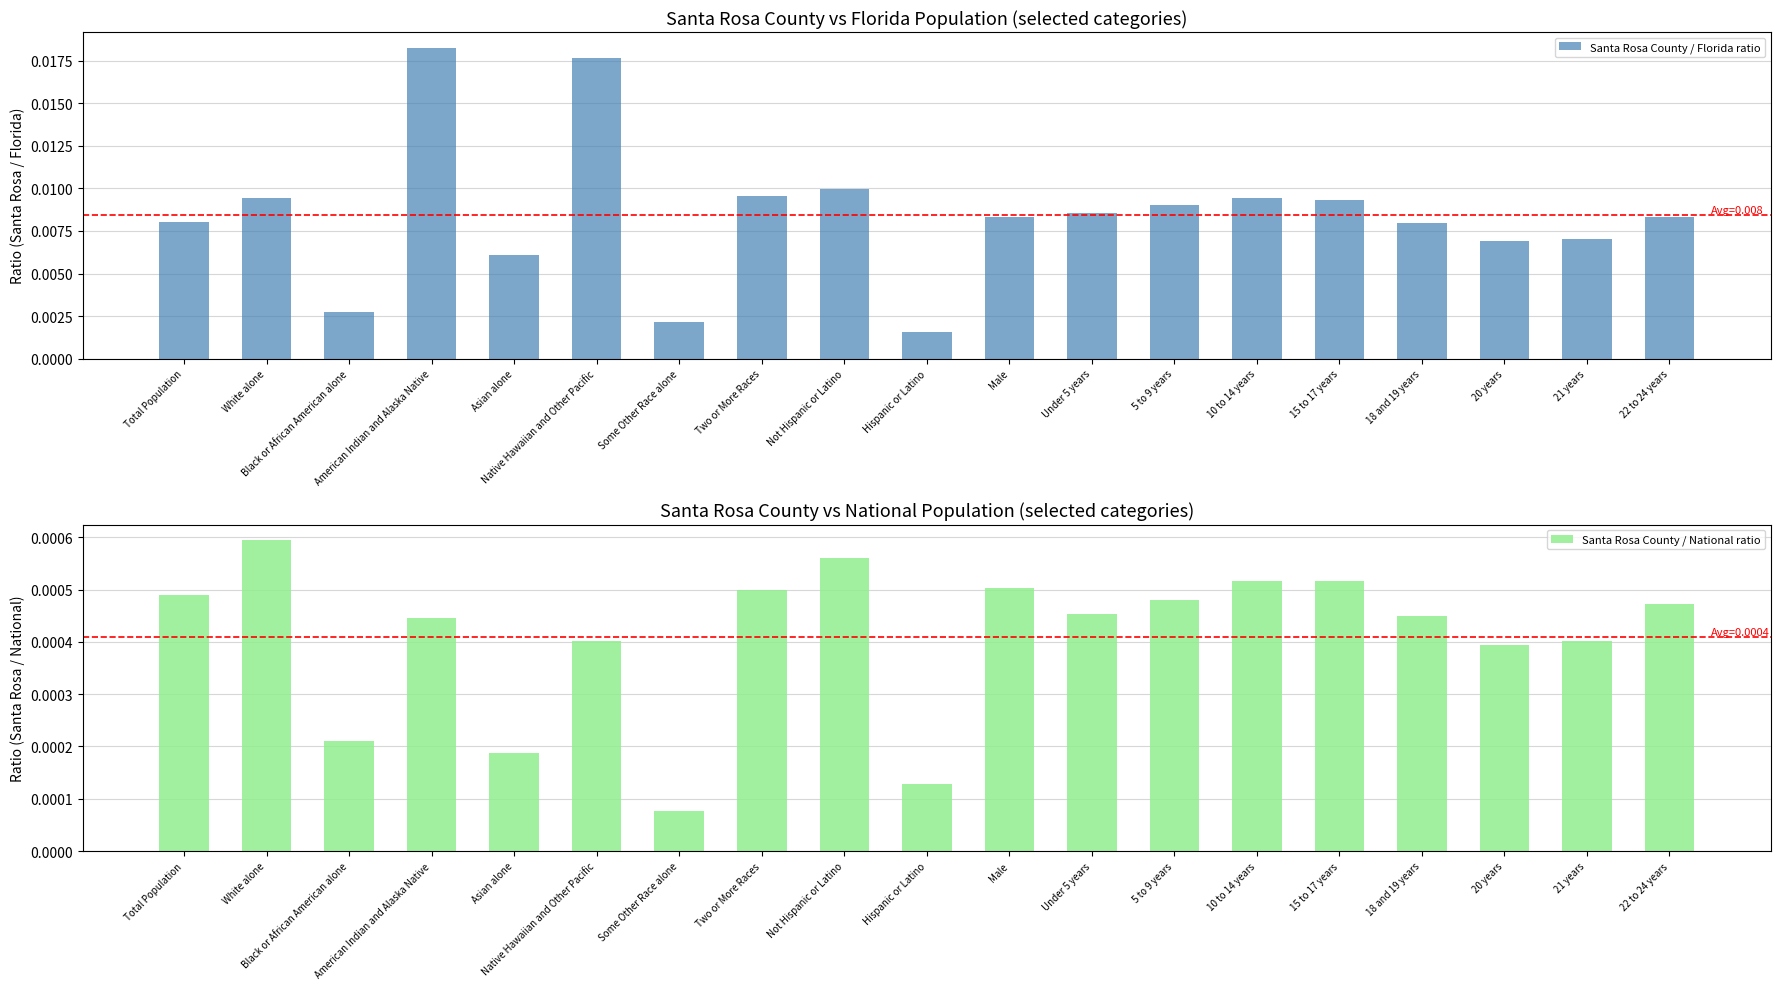

Is the value of Santa Rosa County / National ratio at Male greater than the value of Santa Rosa County / Florida ratio at American Indian and Alaska Native?

No